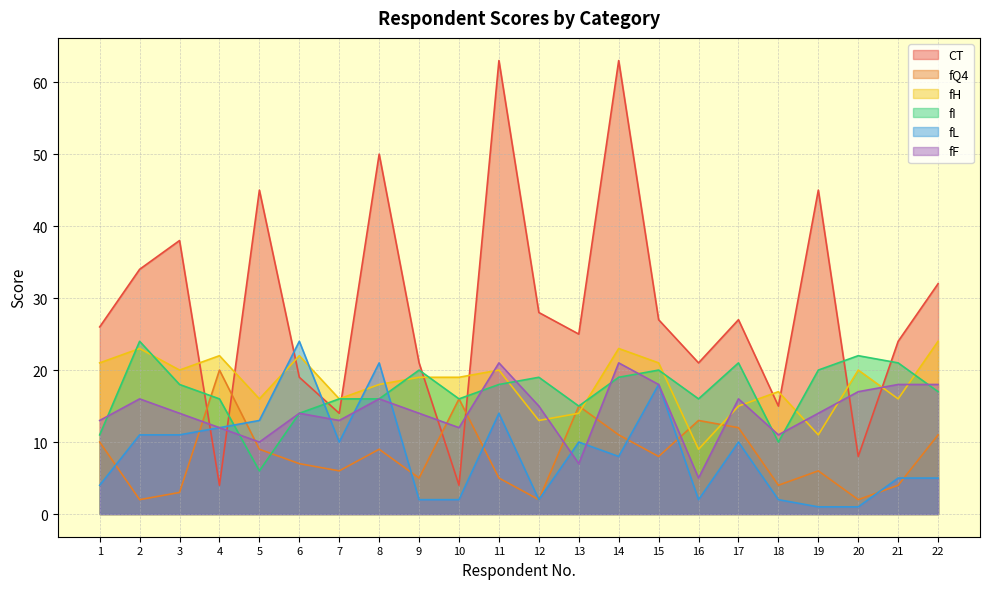

Reading left to right, transcribe all the data shown in this chart.

CT: 1=26	2=34	3=38	4=4	5=45	6=19	7=14	8=50	9=21	10=4	11=63	12=28	13=25	14=63	15=27	16=21	17=27	18=15	19=45	20=8	21=24	22=32
fQ4: 1=10	2=2	3=3	4=20	5=9	6=7	7=6	8=9	9=5	10=16	11=5	12=2	13=15	14=11	15=8	16=13	17=12	18=4	19=6	20=2	21=4	22=11
fH: 1=21	2=23	3=20	4=22	5=16	6=22	7=16	8=18	9=19	10=19	11=20	12=13	13=14	14=23	15=21	16=9	17=15	18=17	19=11	20=20	21=16	22=24
fI: 1=11	2=24	3=18	4=16	5=6	6=14	7=16	8=16	9=20	10=16	11=18	12=19	13=15	14=19	15=20	16=16	17=21	18=10	19=20	20=22	21=21	22=17
fL: 1=4	2=11	3=11	4=12	5=13	6=24	7=10	8=21	9=2	10=2	11=14	12=2	13=10	14=8	15=18	16=2	17=10	18=2	19=1	20=1	21=5	22=5
fF: 1=13	2=16	3=14	4=12	5=10	6=14	7=13	8=16	9=14	10=12	11=21	12=15	13=7	14=21	15=18	16=5	17=16	18=11	19=14	20=17	21=18	22=18